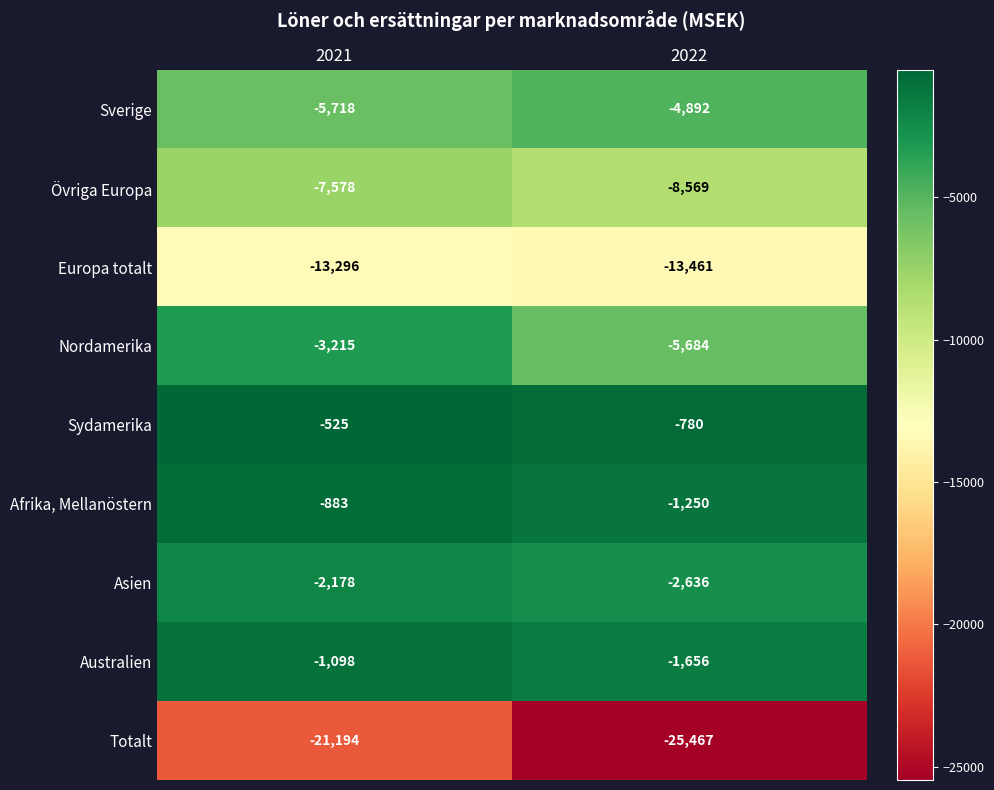

Which series changed the most between 2021 and 2022?

Totalt